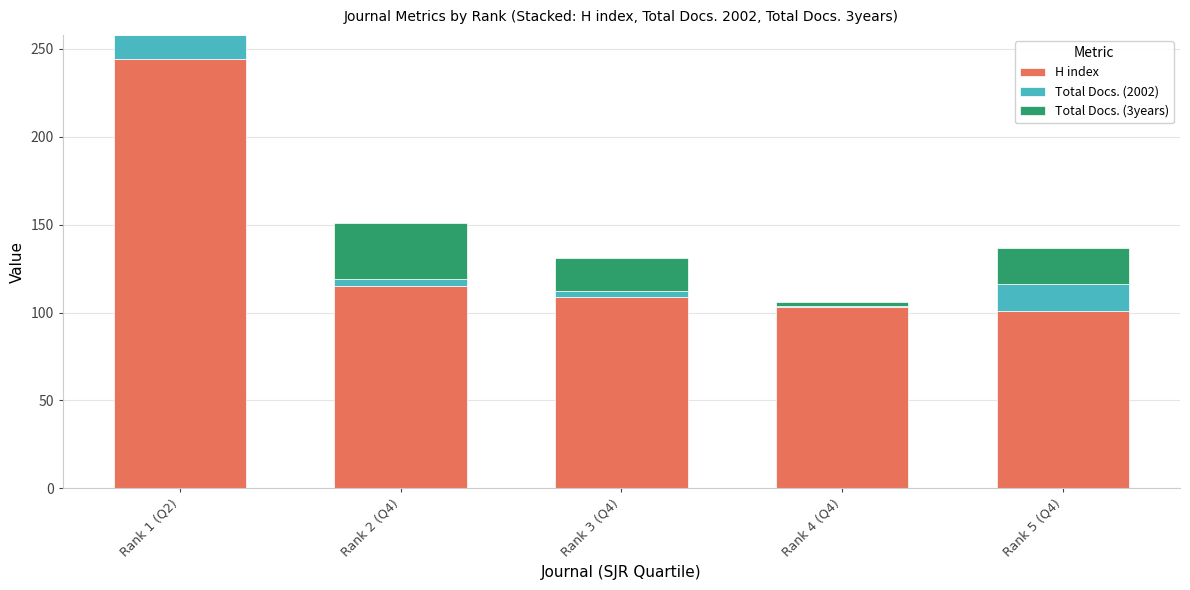

Where is H index nearest to the value 172?

Rank 2 (Q4)